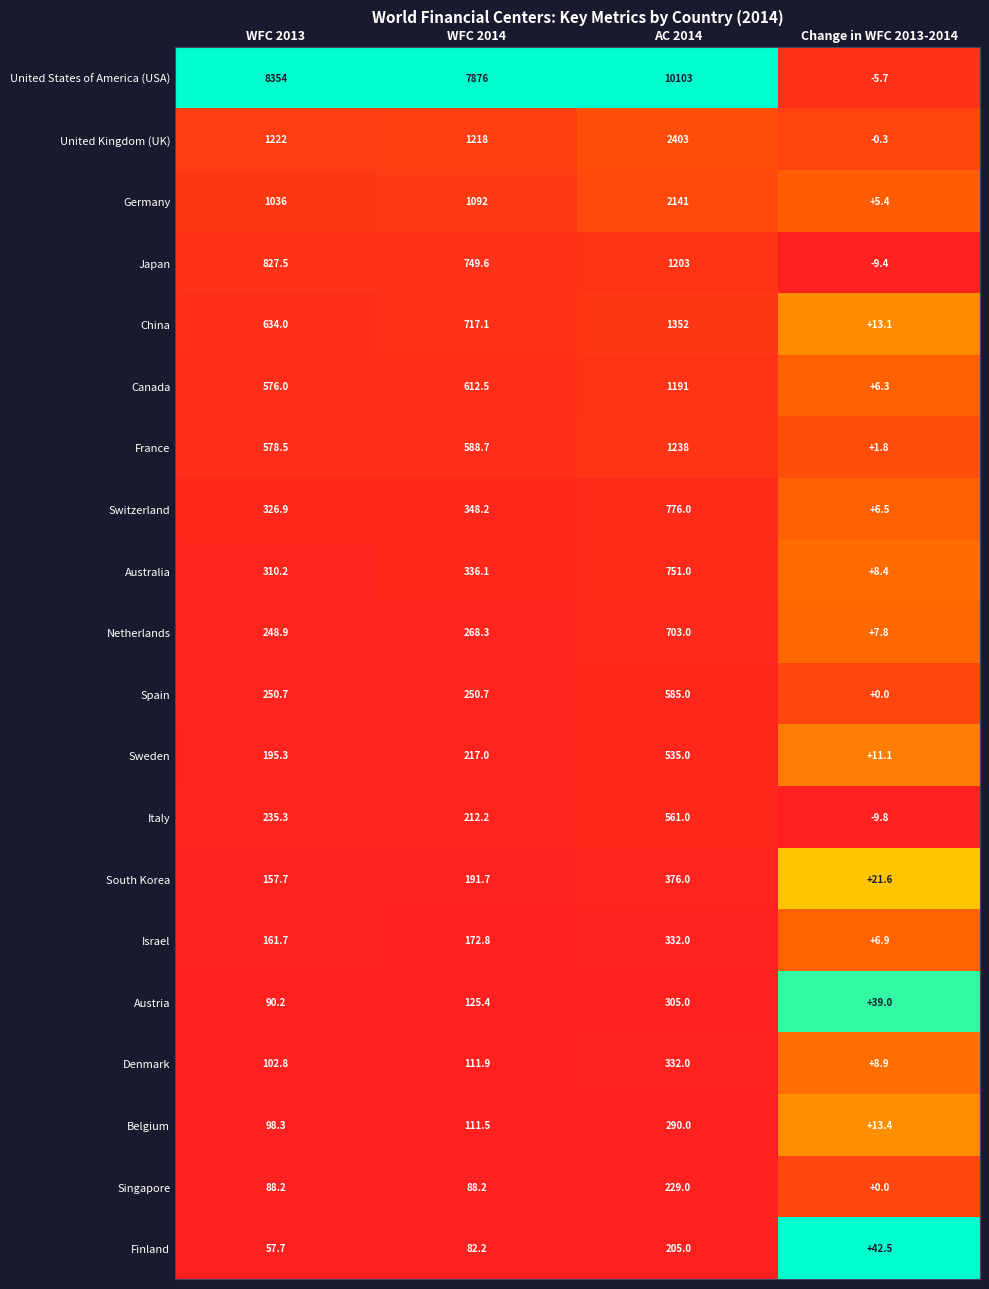

How many series are shown in this chart?

20